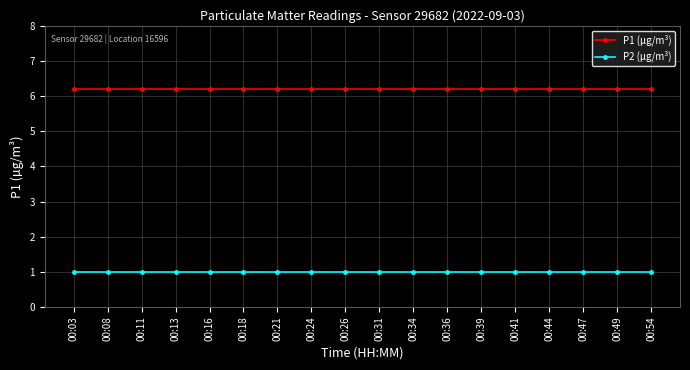

At 00:11, list the series in order from smallest to largest.

P2 (μg/m³), P1 (μg/m³)